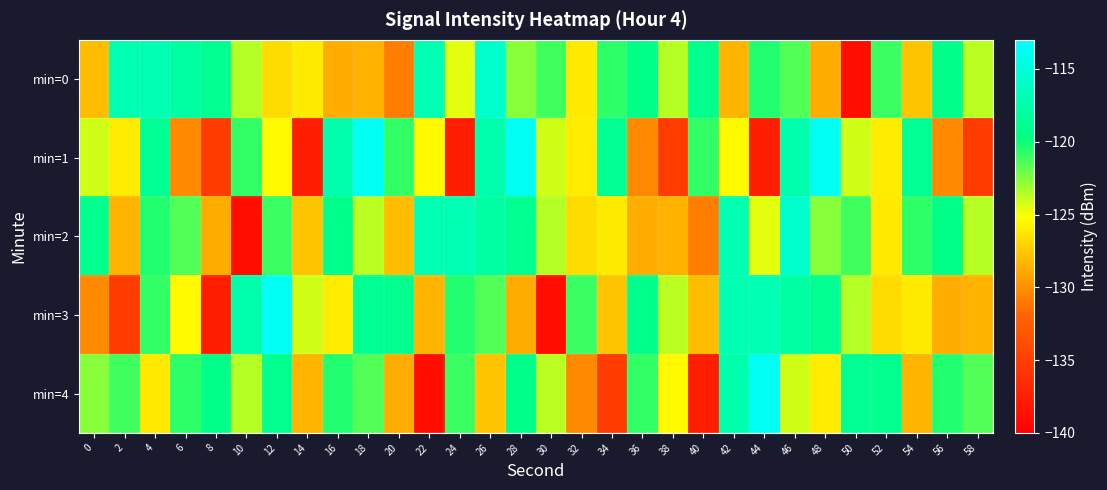

At which category is the sum across all series the highest?

46